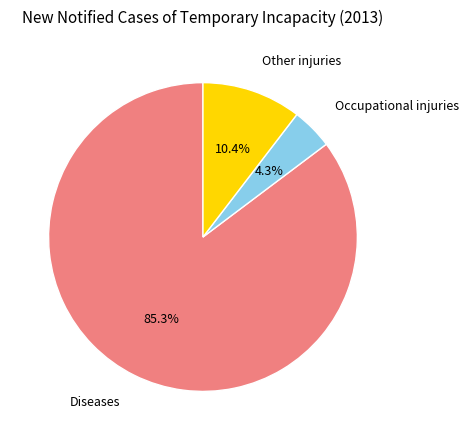

Is there a majority slice in this chart?

Yes